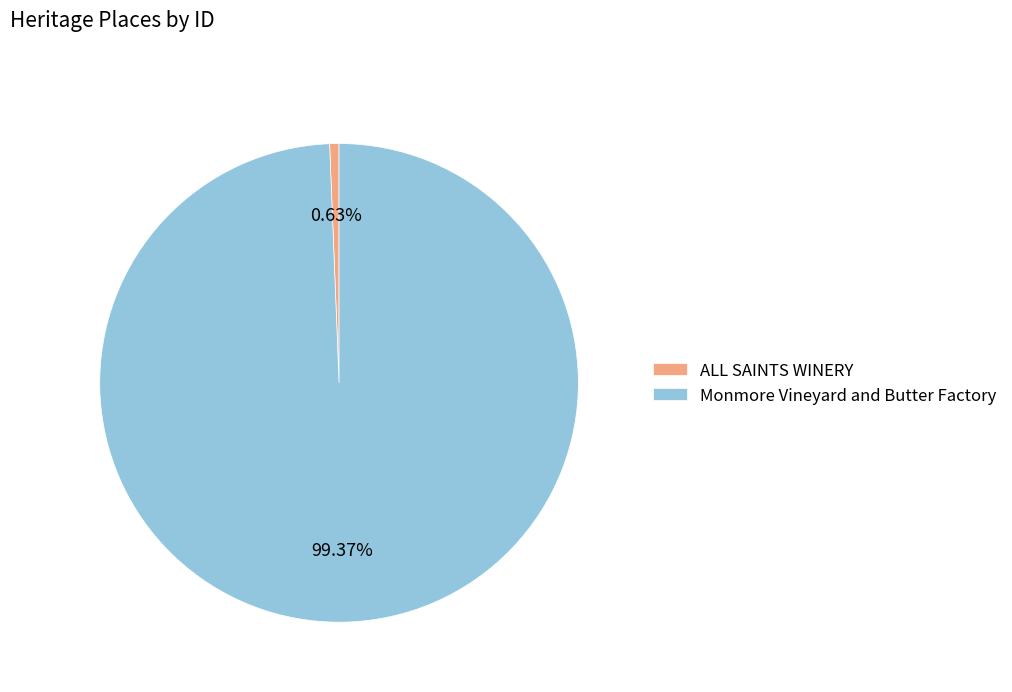

To the nearest percent, what percentage of the pie is Monmore Vineyard and Butter Factory?

99%